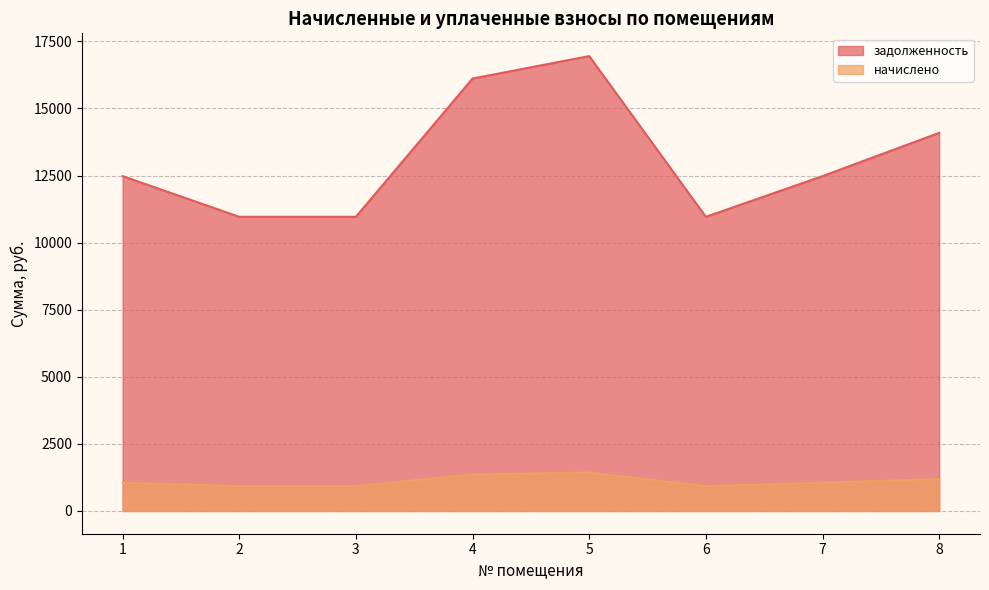

The value of начислено at 6 is 925.0. True or false?

True